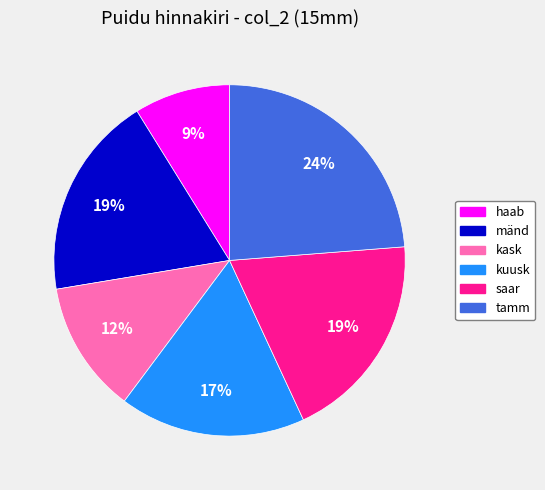

Is the sum of kuusk and tamm greater than half?

No